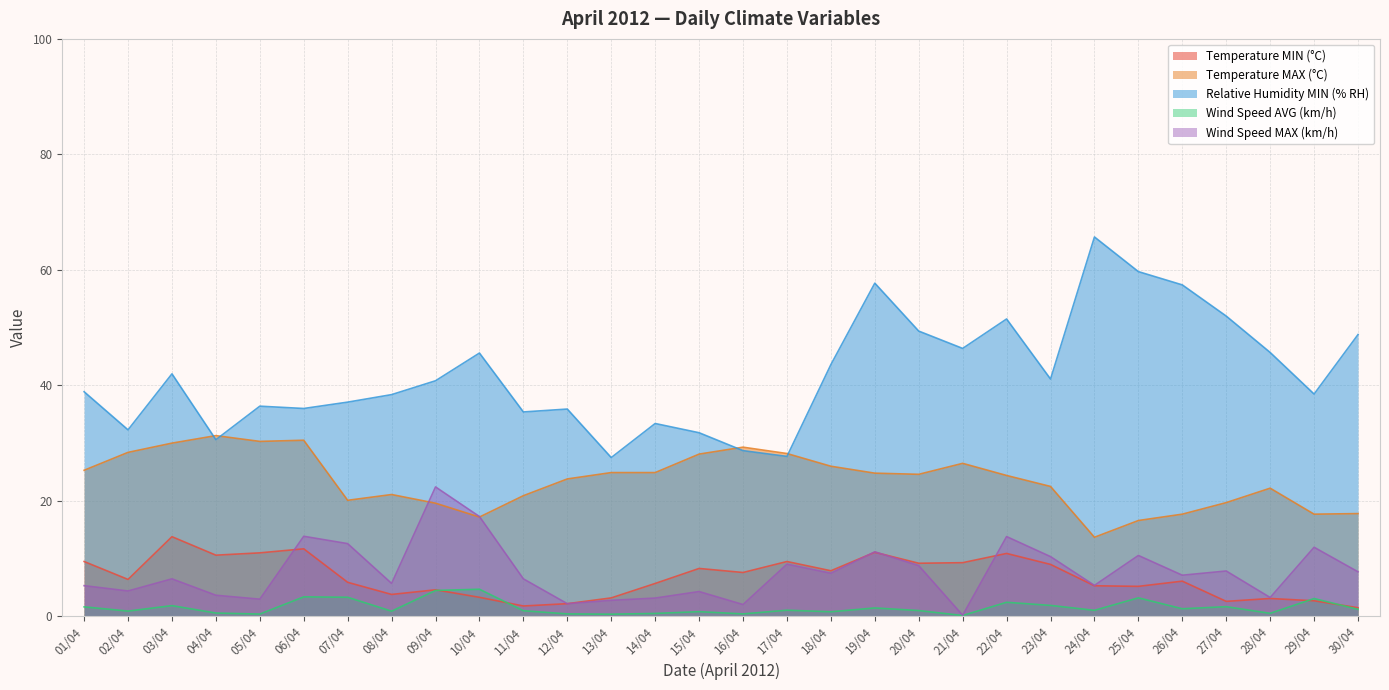

Which series ends up on top after the final intersection of Temperature MIN (°C) and Wind Speed AVG (km/h)?

Temperature MIN (°C)